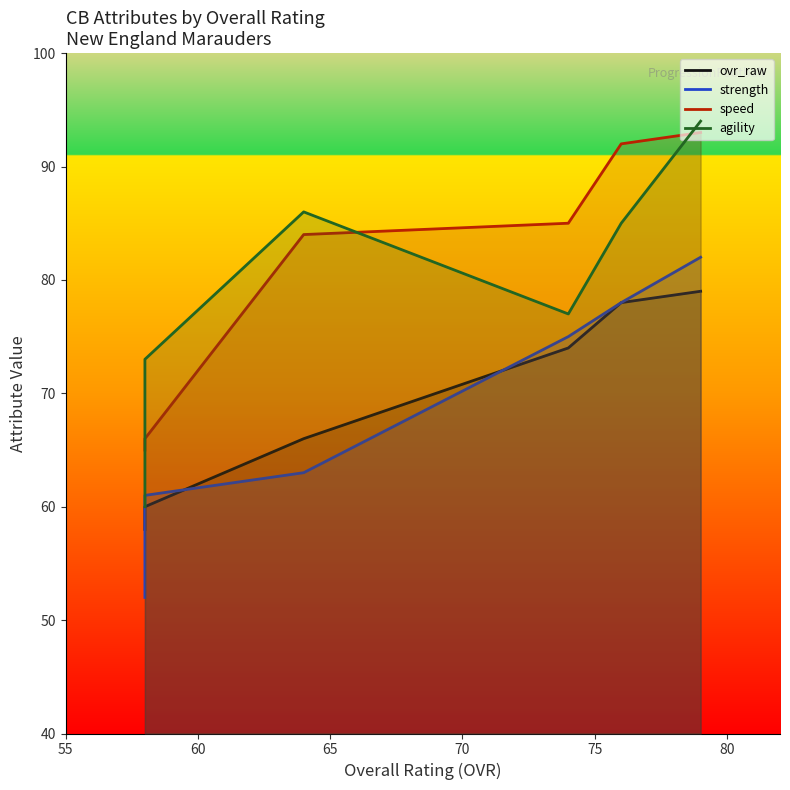

What is the value of the agility point at the 2nd from the left?

73